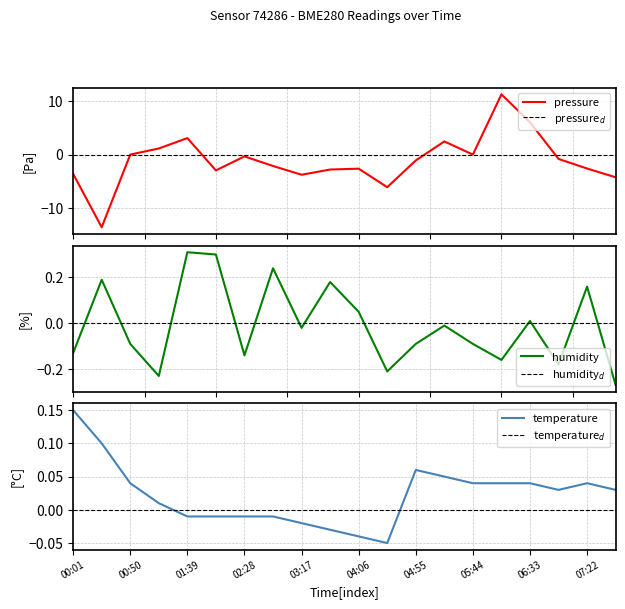

How many lines are shown in the chart?

3